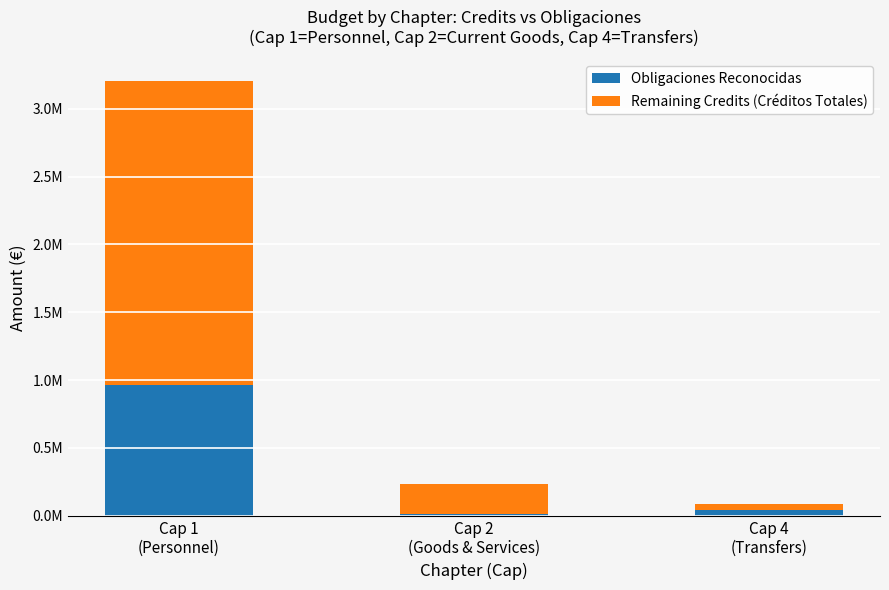

What are all the series names shown in the legend?

Obligaciones Reconocidas, Remaining Credits (Créditos Totales)